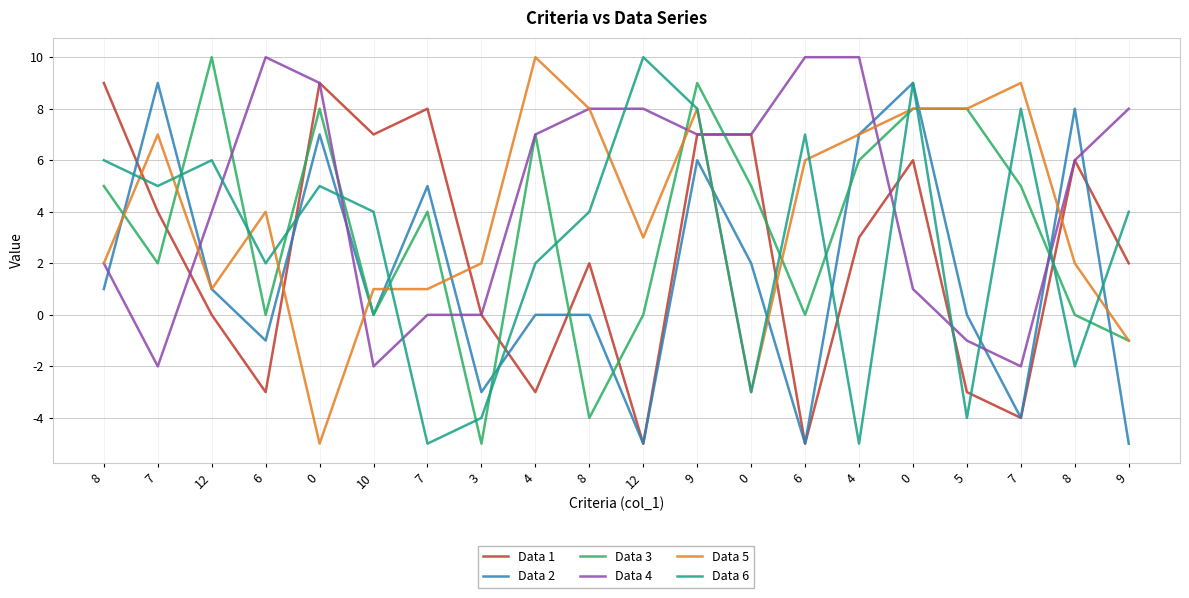

Does the chart have visible grid lines?

Yes